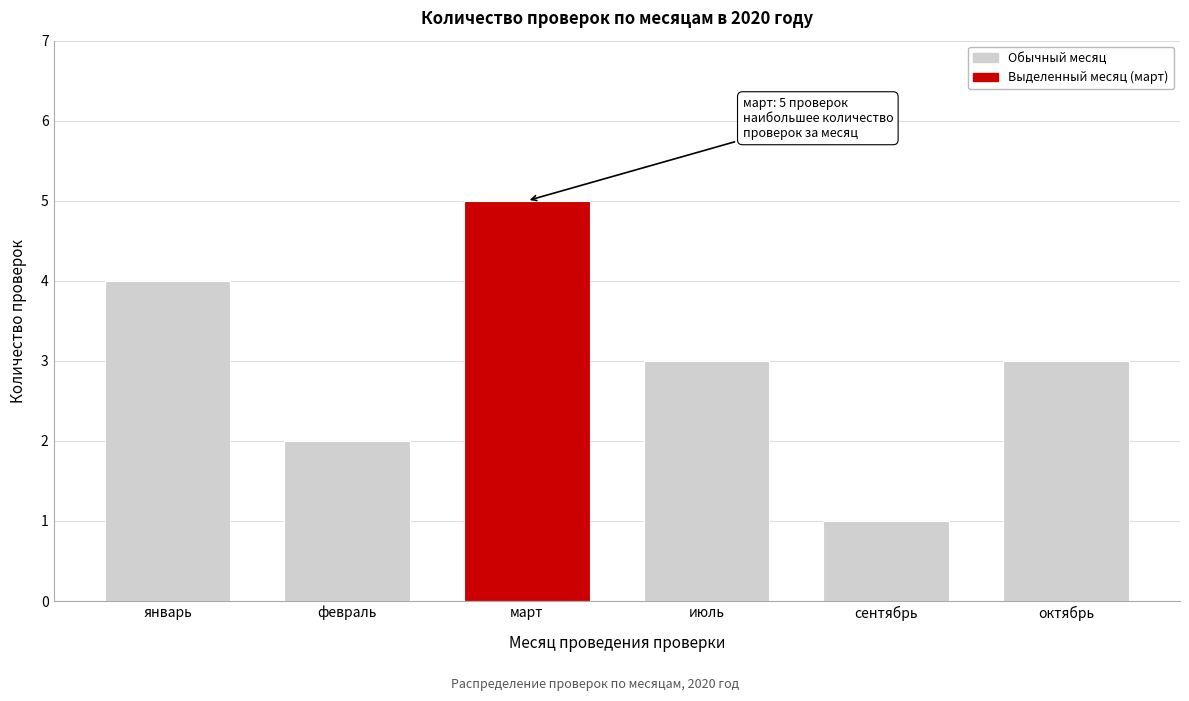

Reading right to left, list all the values displayed in this chart.

3	1	3	5	2	4